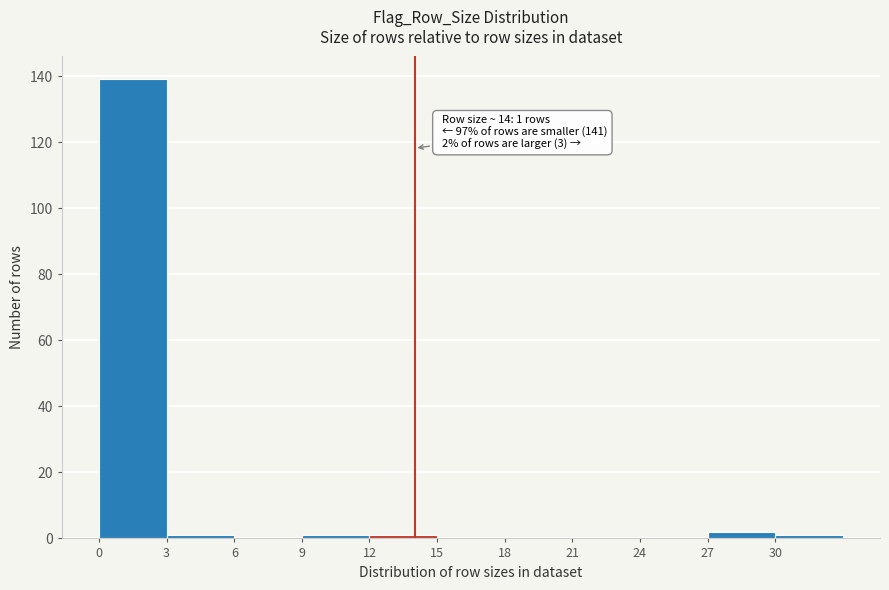

Over which range of the x-axis is the bar tallest?

0 to 3